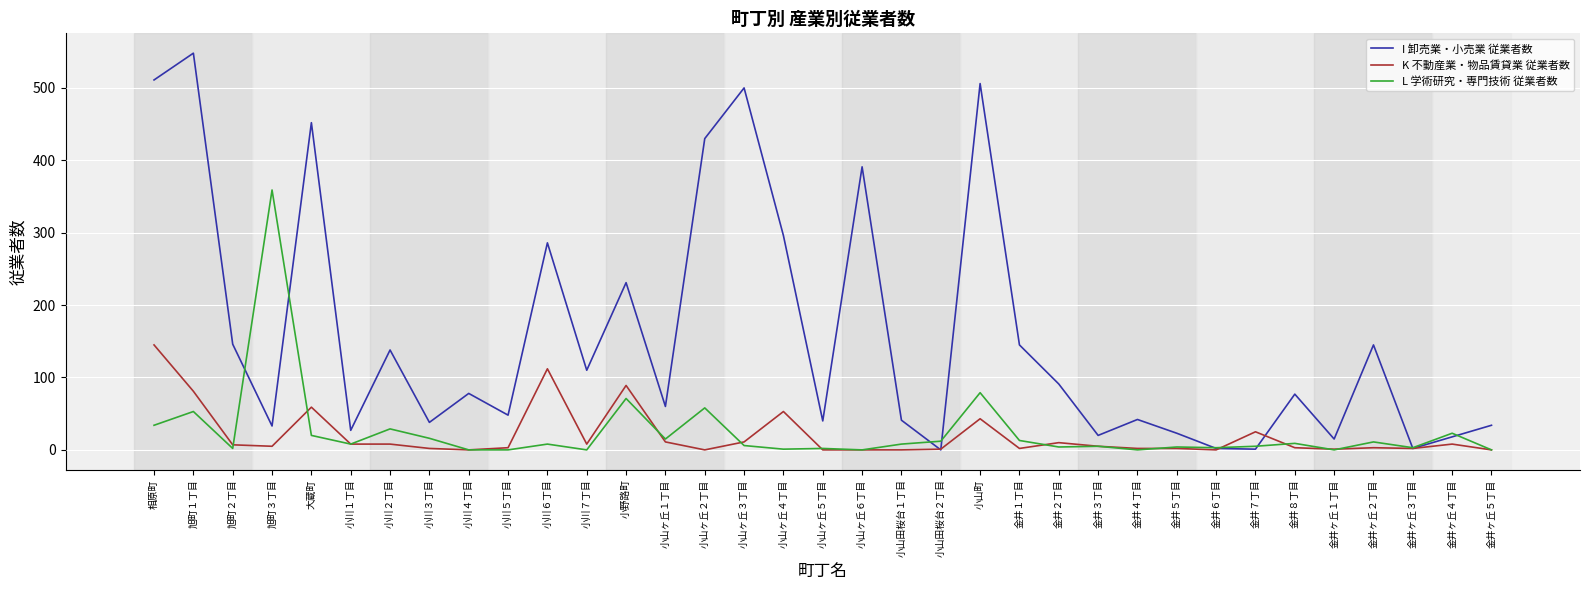

Is it true that L 学術研究・専門技術 従業者数 equals 46 at 小野路町?

False